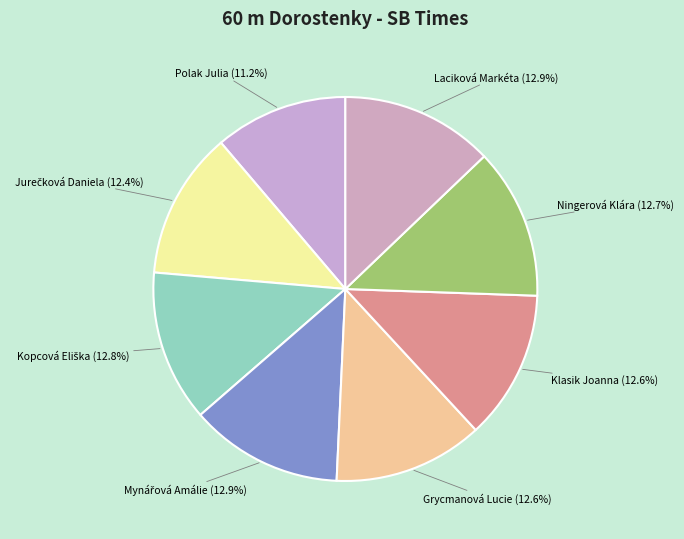

Which category has the smallest portion of the pie?

Polak Julia